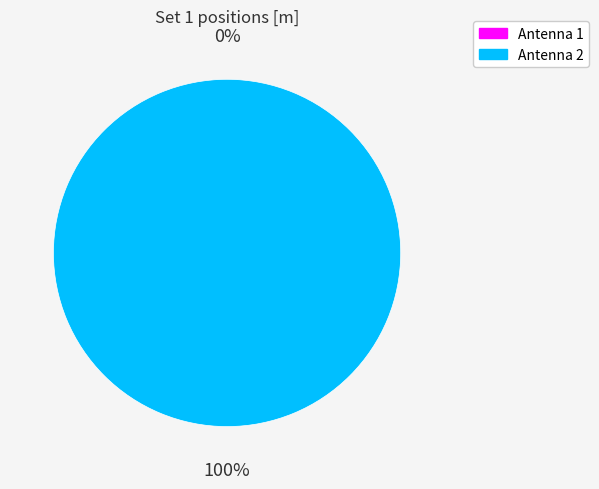

Is the sum of Antenna 1 and Antenna 2 greater than half?

Yes